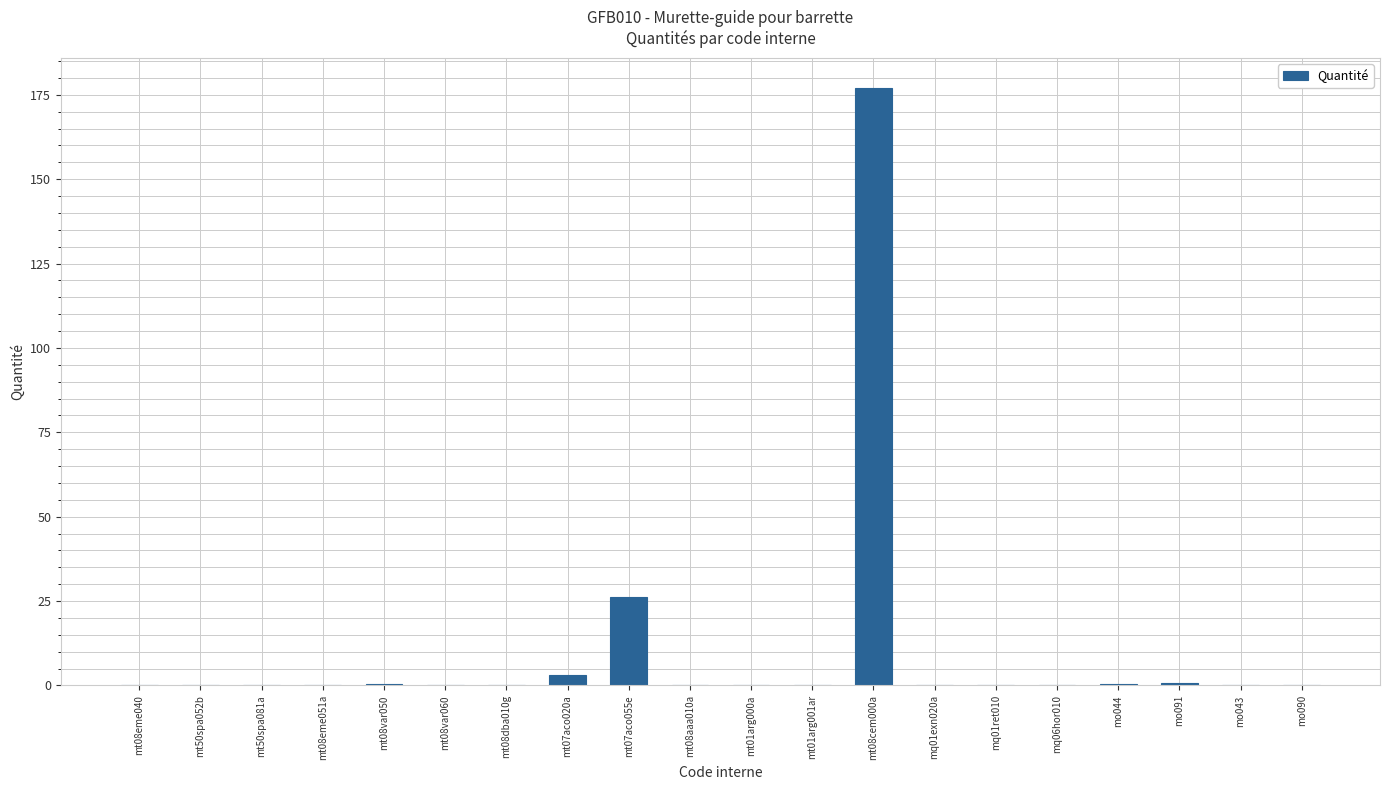

Which label corresponds to the largest value in the chart?

mt08cem000a